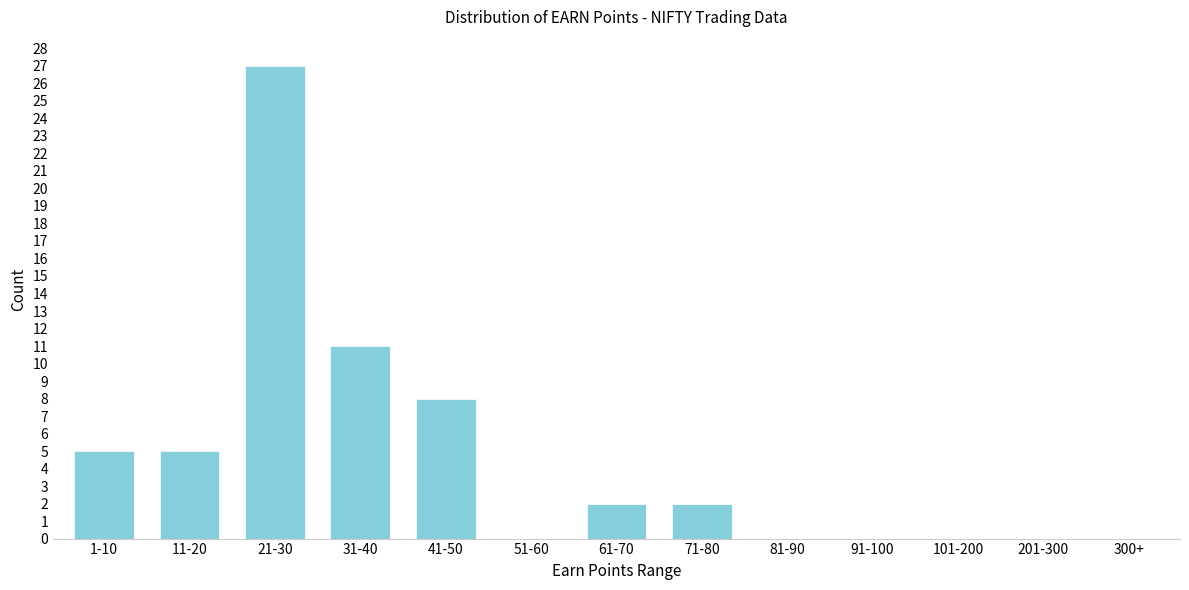

Reading left to right, extract all data points from this chart.

1-10=5	11-20=5	21-30=27	31-40=11	41-50=8	51-60=0	61-70=2	71-80=2	81-90=0	91-100=0	101-200=0	201-300=0	300+=0